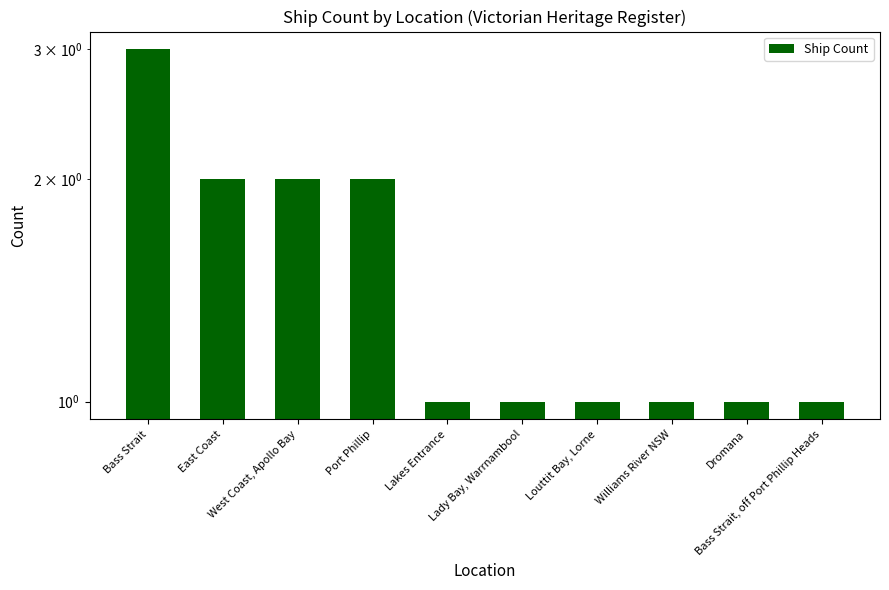

At which label is the value closest to 2?

East Coast